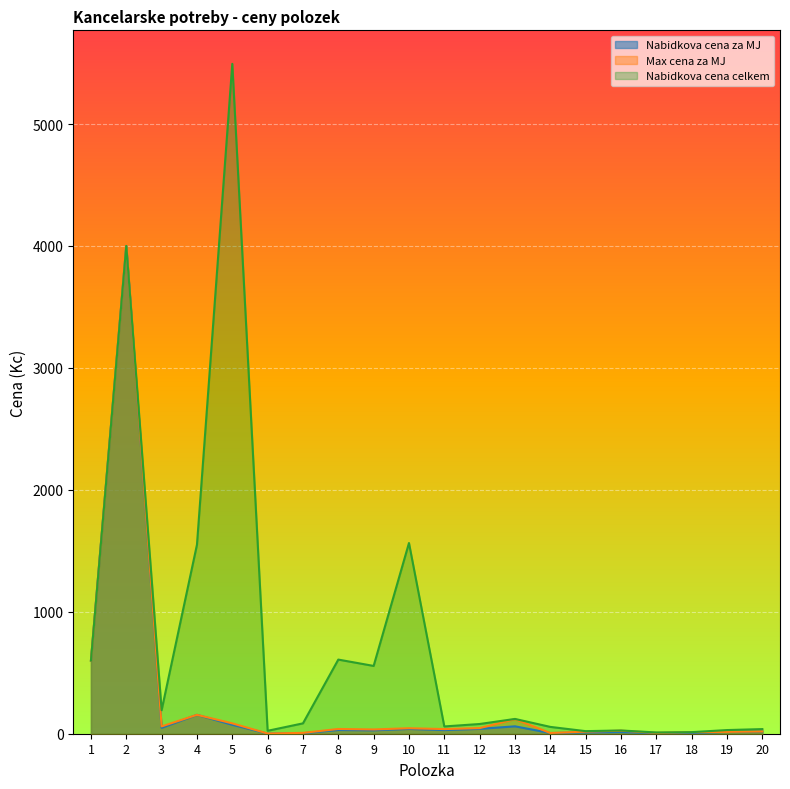

Reading right to left, transcribe all the data shown in this chart.

Nabidkova cena za MJ: 19.0	15.0	6.5	5.2	13.3	10.6	5.6	60.6	39.9	29.9	39.1	27.8	30.4	4.2	1.2	73.2	155.0	48.2	4000.0	600.0
Max cena za MJ: 19.0	15.0	13.0	7.0	25.0	17.0	6.0	120.0	46.0	38.0	45.0	35.0	39.0	7.0	2.0	85.0	155.0	60.0	4000.0	600.0
Nabidkova cena celkem: 38.0	30.0	13.0	10.4	26.7	21.1	56.0	121.3	79.7	59.7	1564.0	556.0	608.0	85.0	24.0	5493.8	1550.0	193.0	4000.0	600.0